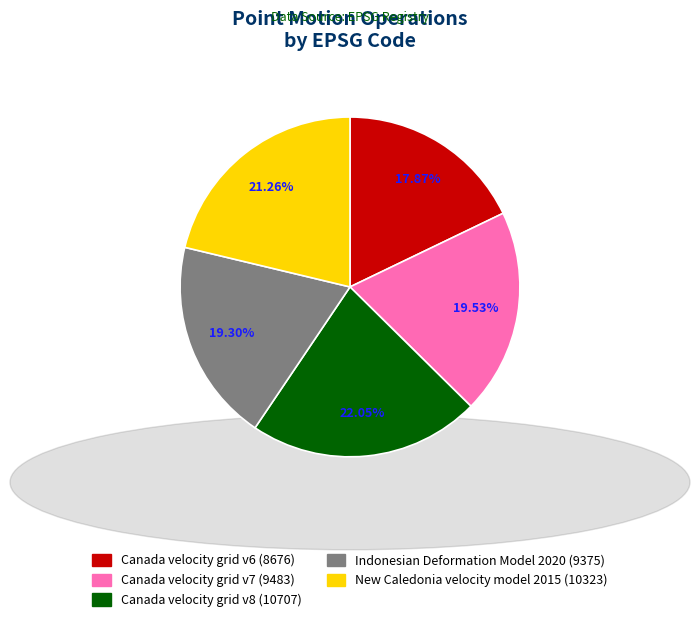

Does Canada velocity grid v8 account for over 50% of the chart?

No